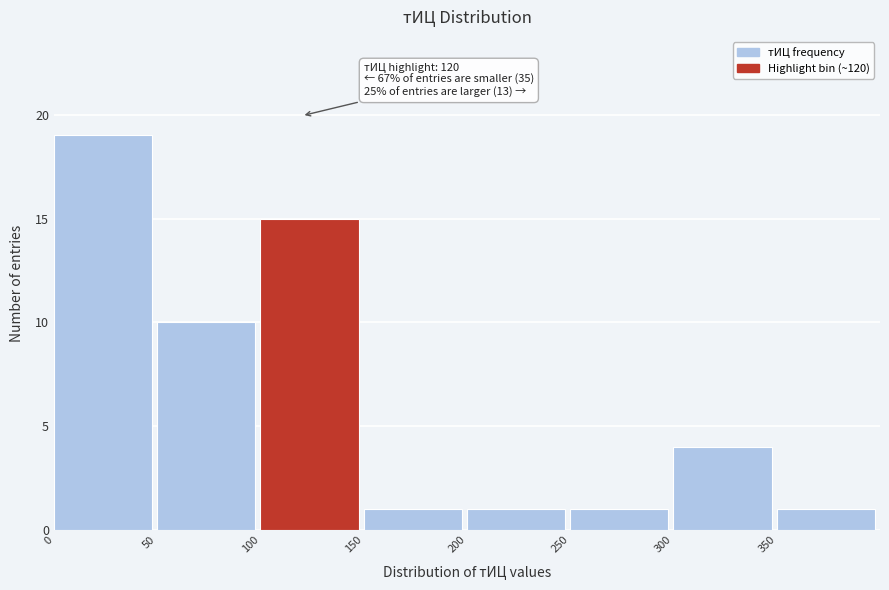

Which range on the x-axis has the tallest bar?

0 to 50